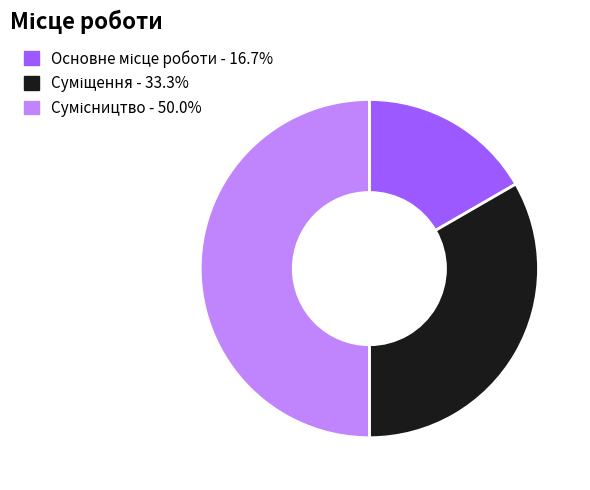

Do Основне місце роботи and Сумісництво together represent more than half of the pie?

Yes